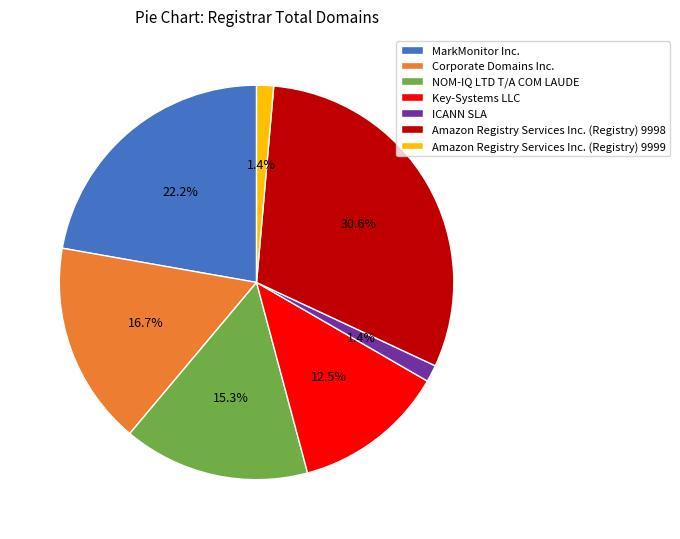

What percentage is NOT represented by MarkMonitor Inc.?

77.8%